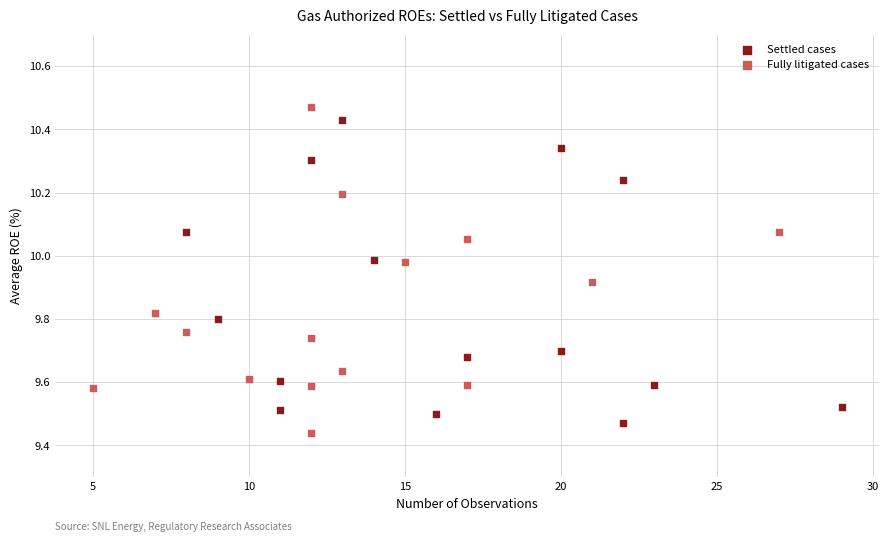

Which series has the widest spread of Y values?

Fully litigated cases